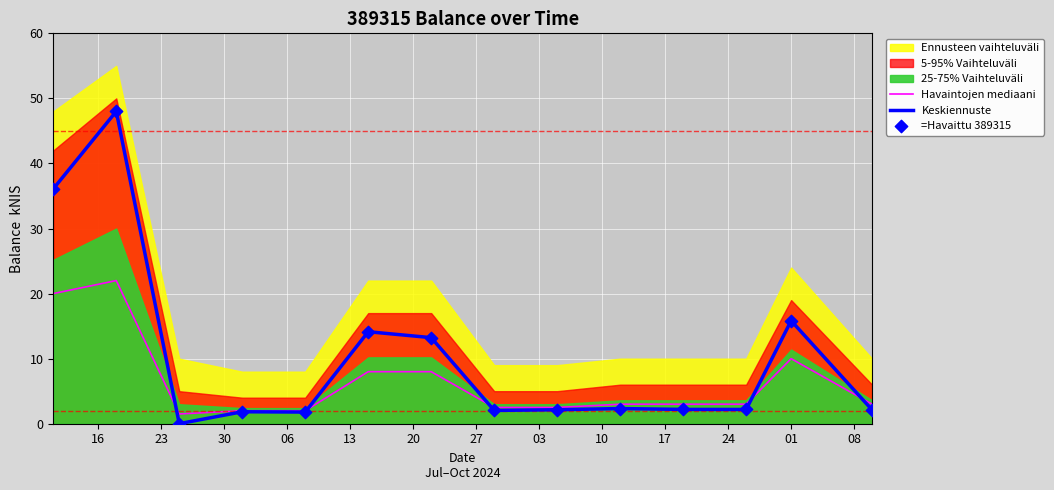

Which series has the largest total across all categories?

Keskiennuste